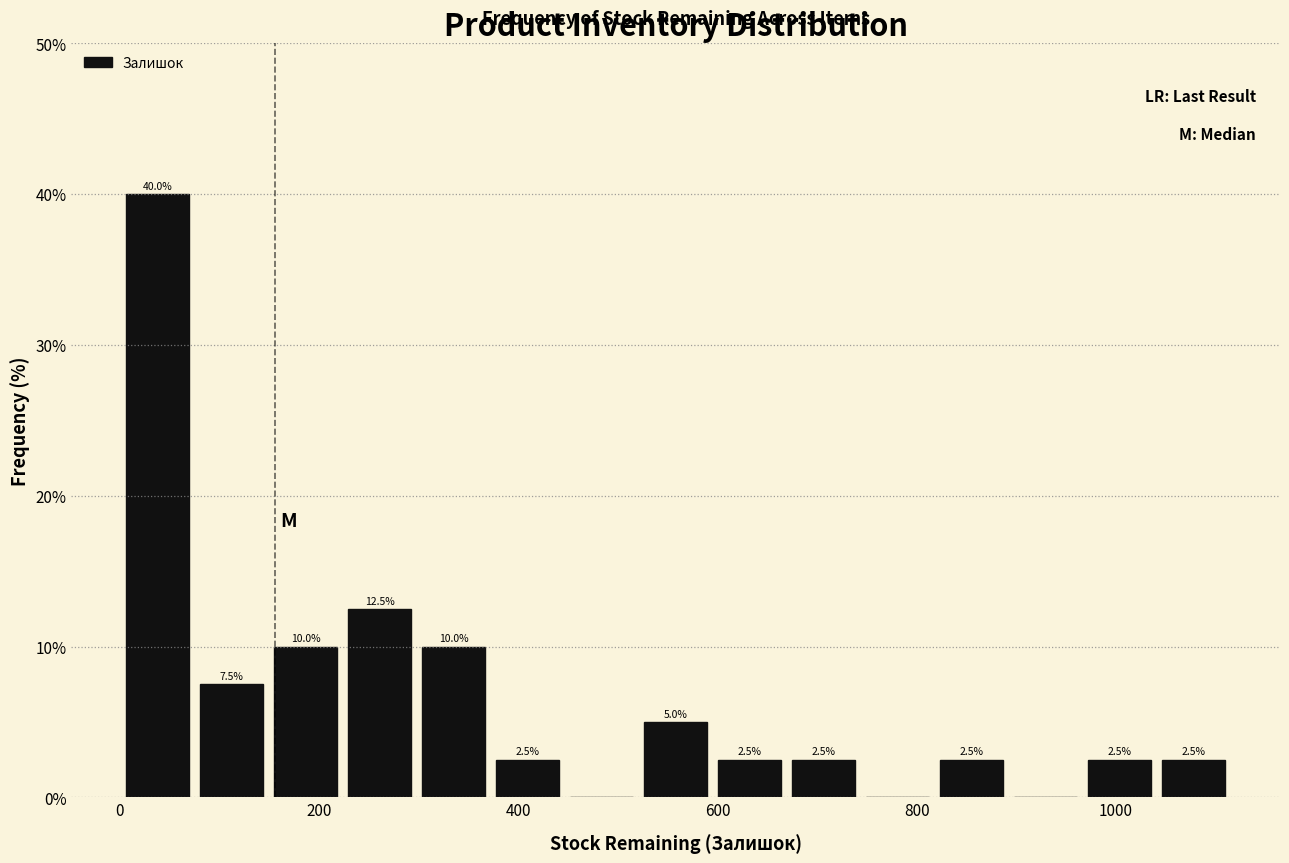

Around what value on the x-axis is the tallest bar? Give the approximate position of its centre, as read against the axis.

40